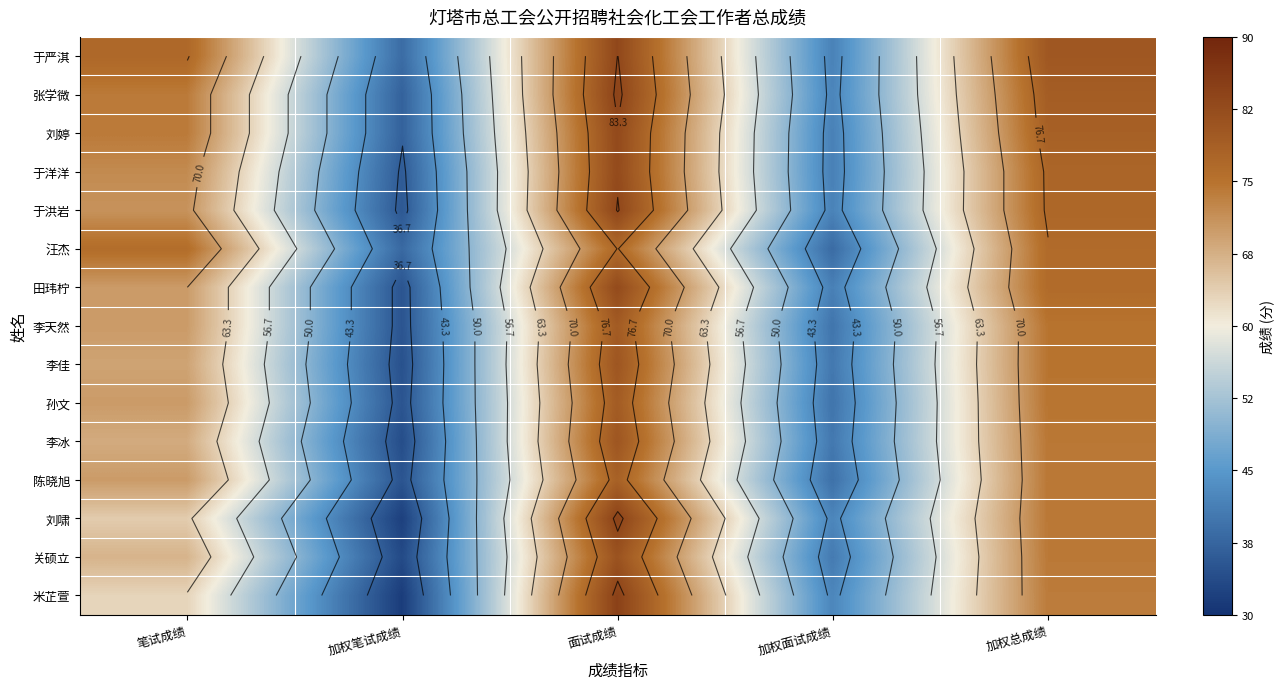

At which label does 汪杰 first exceed 76?

面试成绩